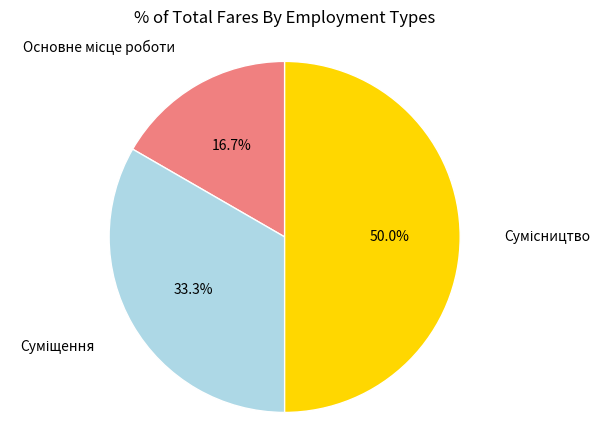

Which category has the biggest portion of the pie?

Сумісництво